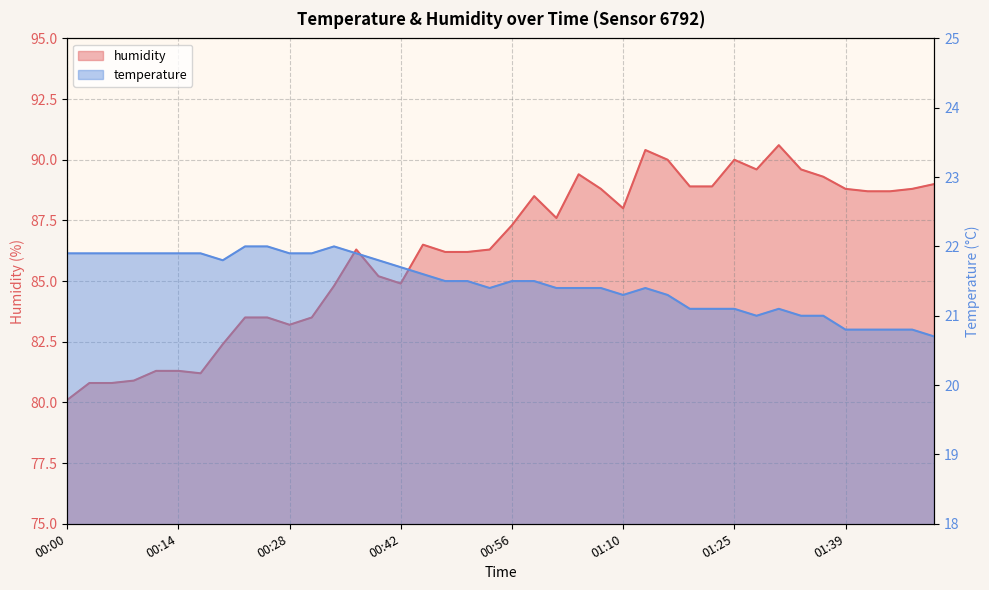

What are all the series names shown in the legend?

temperature, humidity